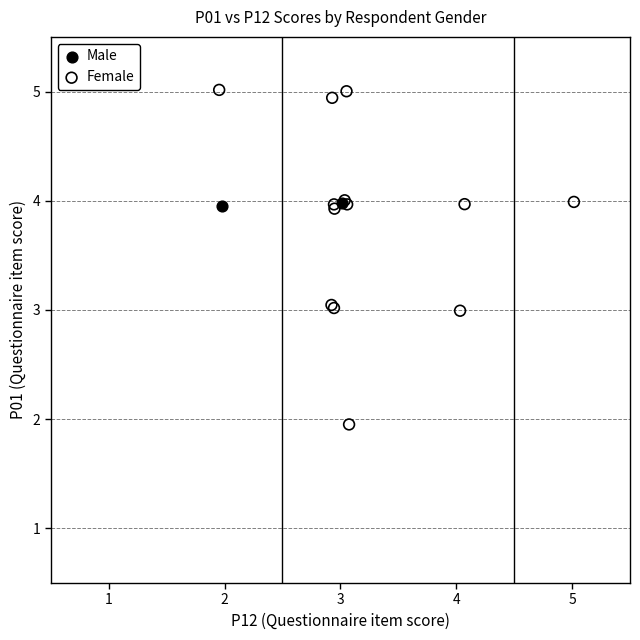

What are all the series names shown in the legend?

Male, Female